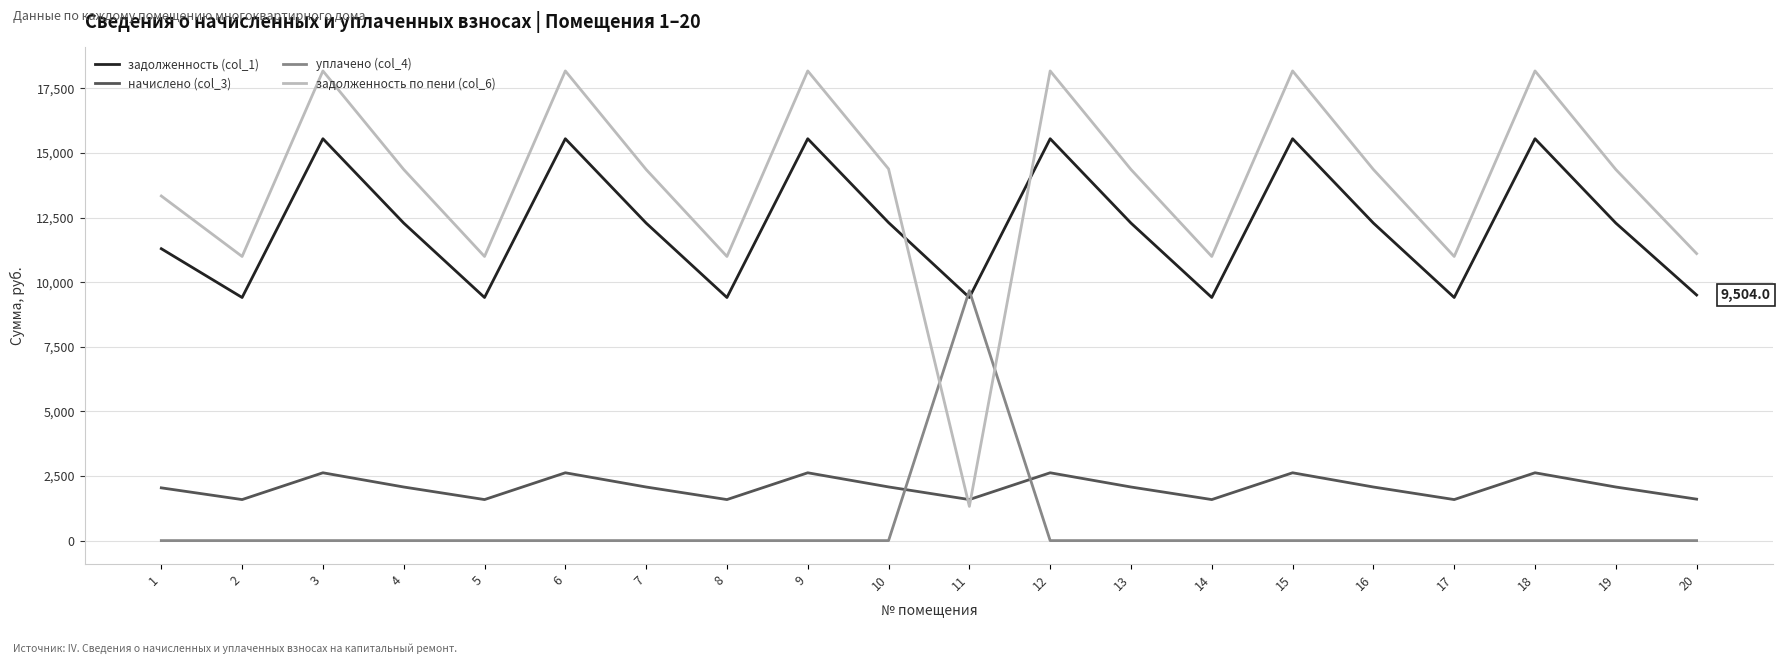

Which series changed the most between 19 and 20?

задолженность по пени (col_6)